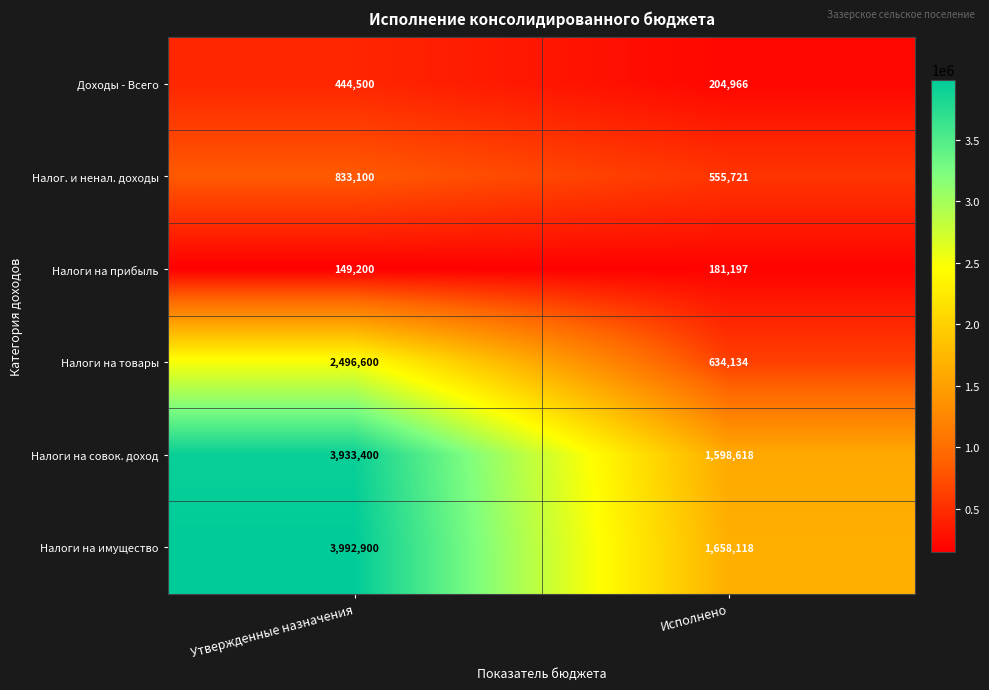

Reading right to left, transcribe all the data shown in this chart.

Доходы - Всего: 204966	444500
Налог. и ненал. доходы: 555721	833100
Налоги на прибыль: 181197	149200
Налоги на товары: 634134	2496600
Налоги на совок. доход: 1598618	3933400
Налоги на имущество: 1658118	3992900